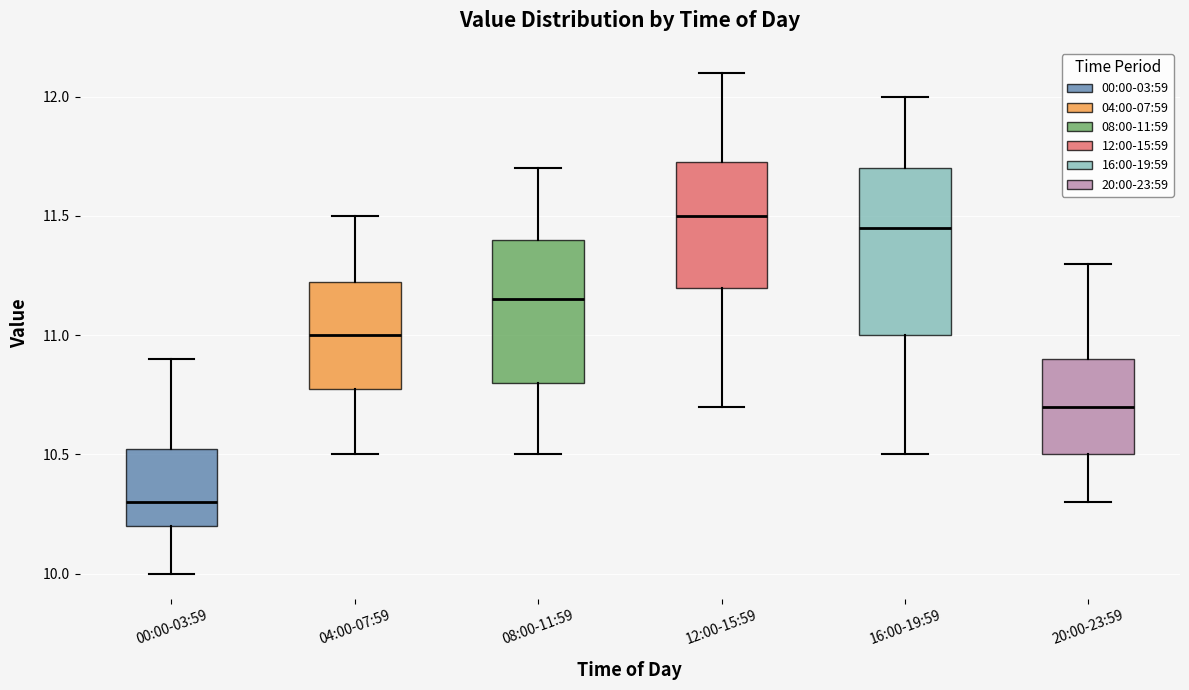

Where is the lower edge of the box for 12:00-15:59 on the y-axis? The values are not printed on the chart, so give them approximately, as read against the axis.

11.20